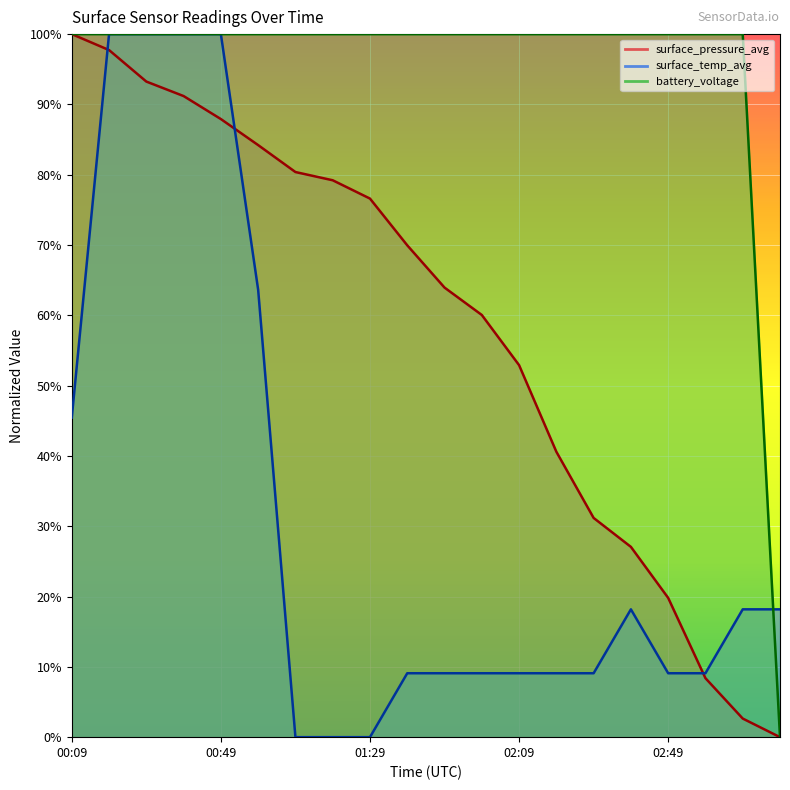

Reading right to left, transcribe all the data shown in this chart.

surface_pressure_avg: 03:19=0.0	03:09=2.6	02:59=8.4	02:49=19.8	02:39=27.1	02:29=31.2	02:19=40.6	02:09=52.9	01:59=60.1	01:49=63.9	01:39=70.0	01:29=76.6	01:19=79.2	01:09=80.4	00:59=84.2	00:49=87.9	00:39=91.2	00:29=93.2	00:19=97.7	00:09=100.0
surface_temp_avg: 03:19=18.2	03:09=18.2	02:59=9.1	02:49=9.1	02:39=18.2	02:29=9.1	02:19=9.1	02:09=9.1	01:59=9.1	01:49=9.1	01:39=9.1	01:29=0.0	01:19=0.0	01:09=0.0	00:59=63.6	00:49=100.0	00:39=100.0	00:29=100.0	00:19=100.0	00:09=45.5
battery_voltage: 03:19=0.0	03:09=100.0	02:59=100.0	02:49=100.0	02:39=100.0	02:29=100.0	02:19=100.0	02:09=100.0	01:59=100.0	01:49=100.0	01:39=100.0	01:29=100.0	01:19=100.0	01:09=100.0	00:59=100.0	00:49=100.0	00:39=100.0	00:29=100.0	00:19=100.0	00:09=100.0